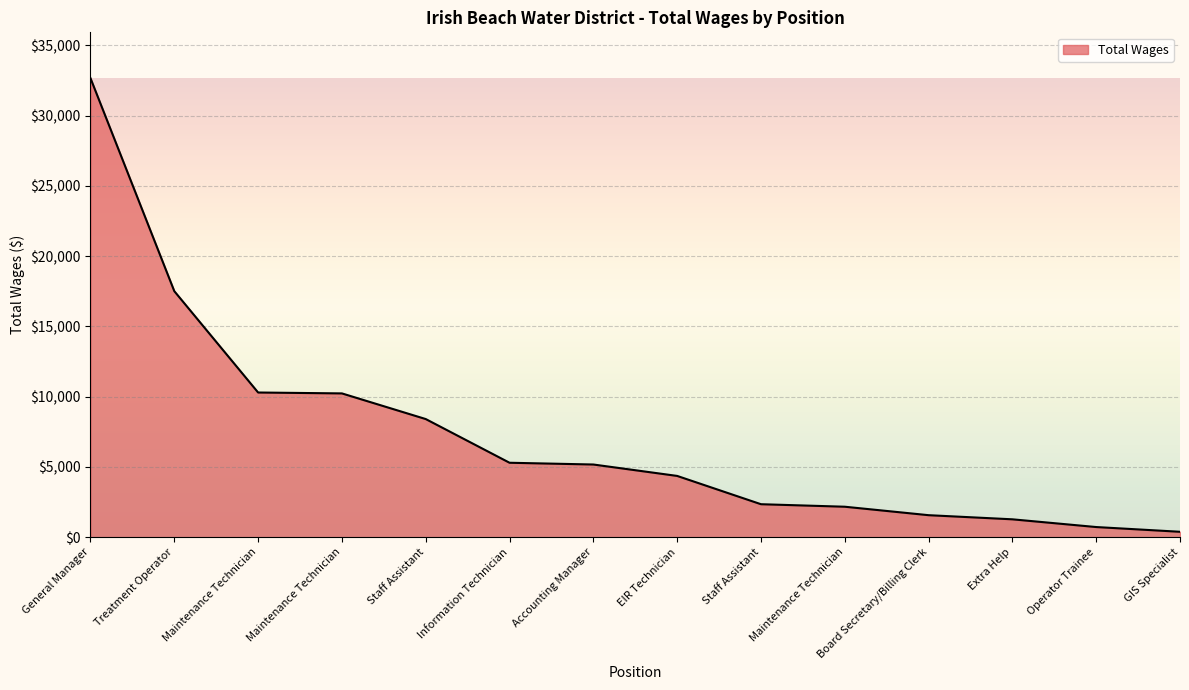

How many lines are shown in the chart?

1